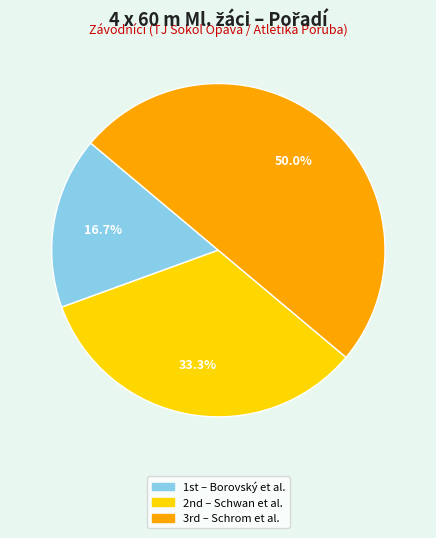

Count the number of slices in the pie.

3